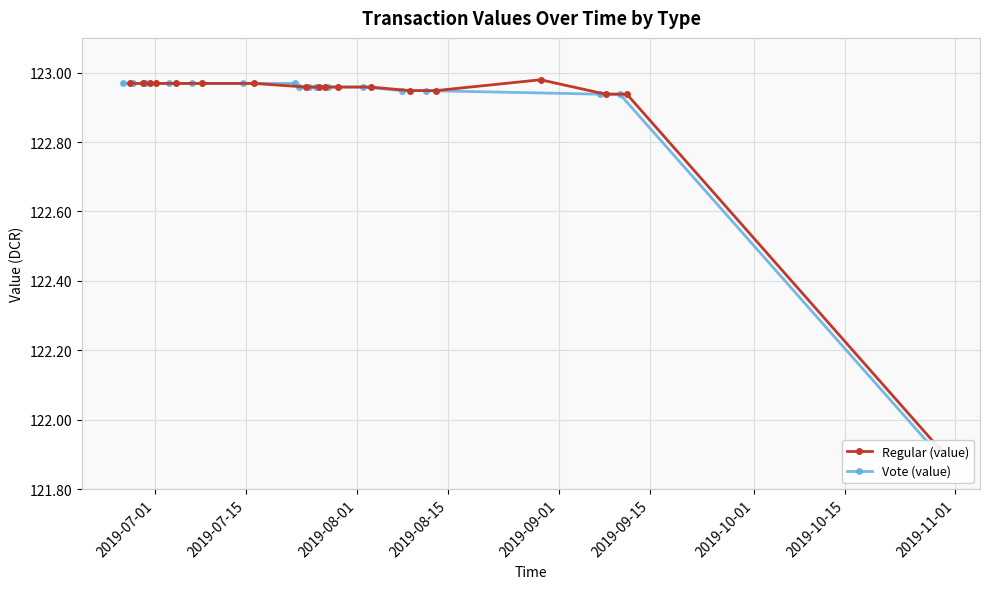

True or false: Vote (value) and Regular (value) intersect in this chart.

False